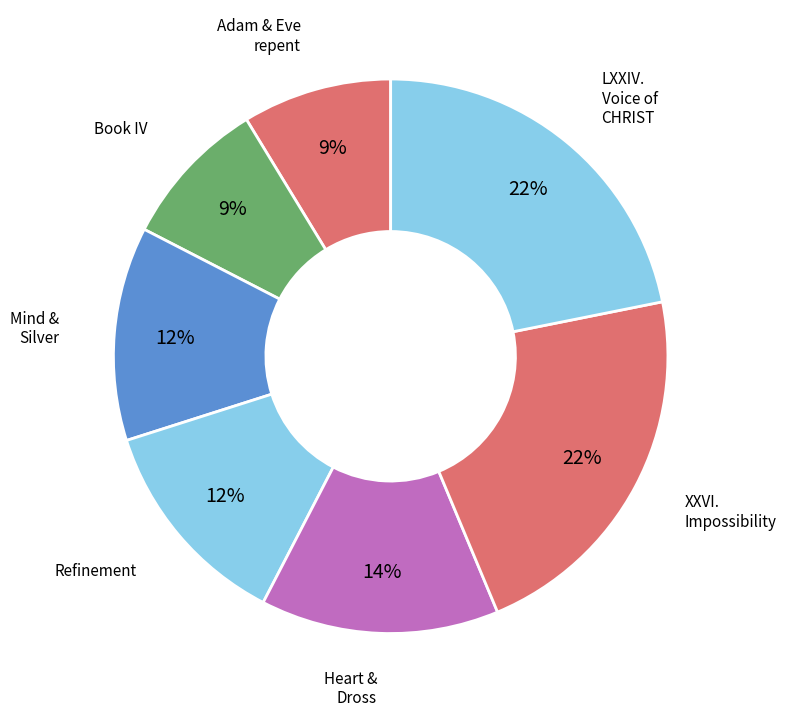

To the nearest percent, what portion does LXXIV. Voice of CHRIST represent?

22%